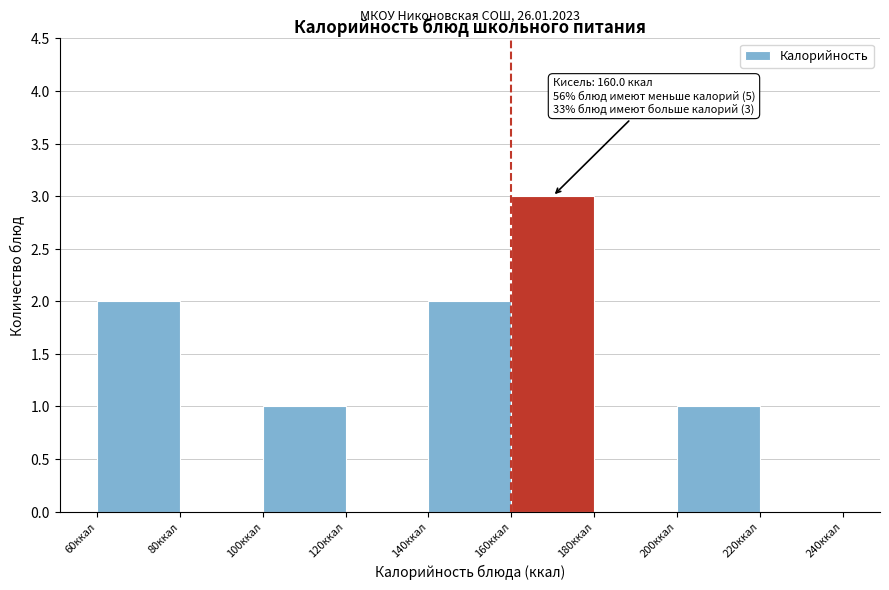

Over which range of the x-axis is the bar tallest?

160 to 180